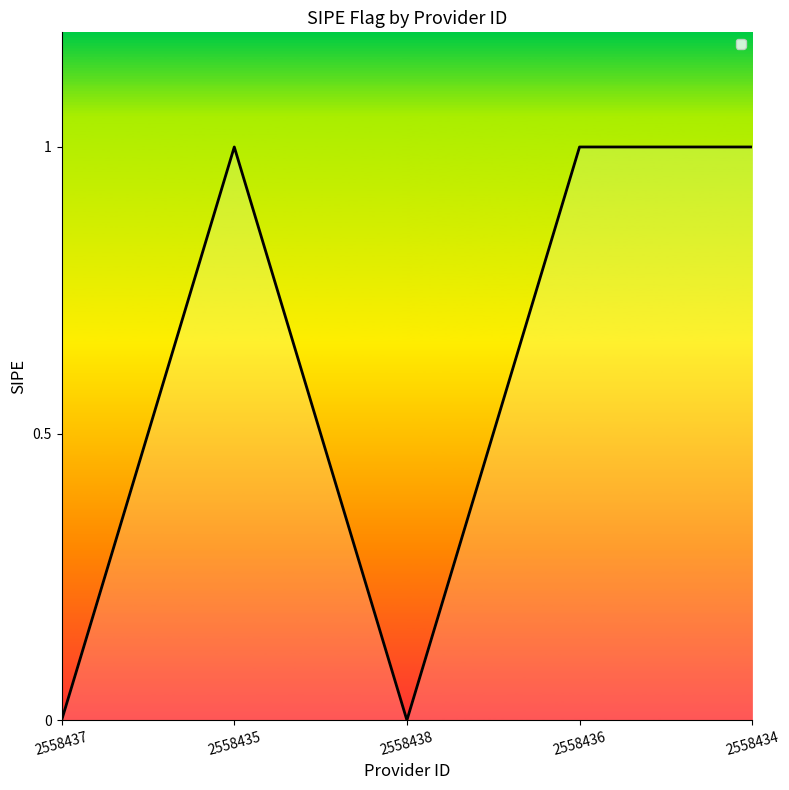

Reading left to right, list all the values displayed in this chart.

0	1	0	1	1